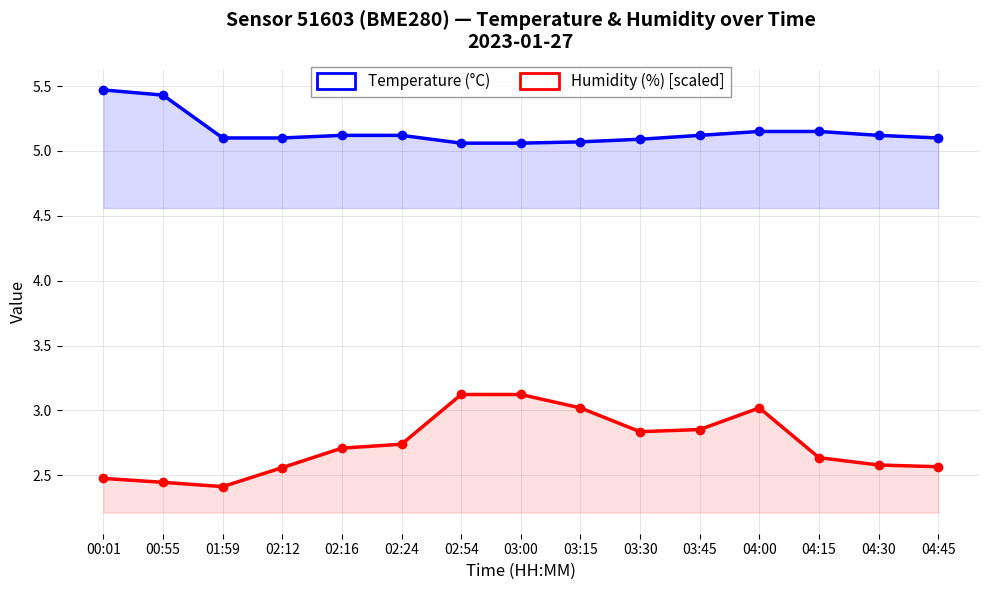

True or false: Humidity (%) [scaled] and Temperature (°C) intersect in this chart.

False